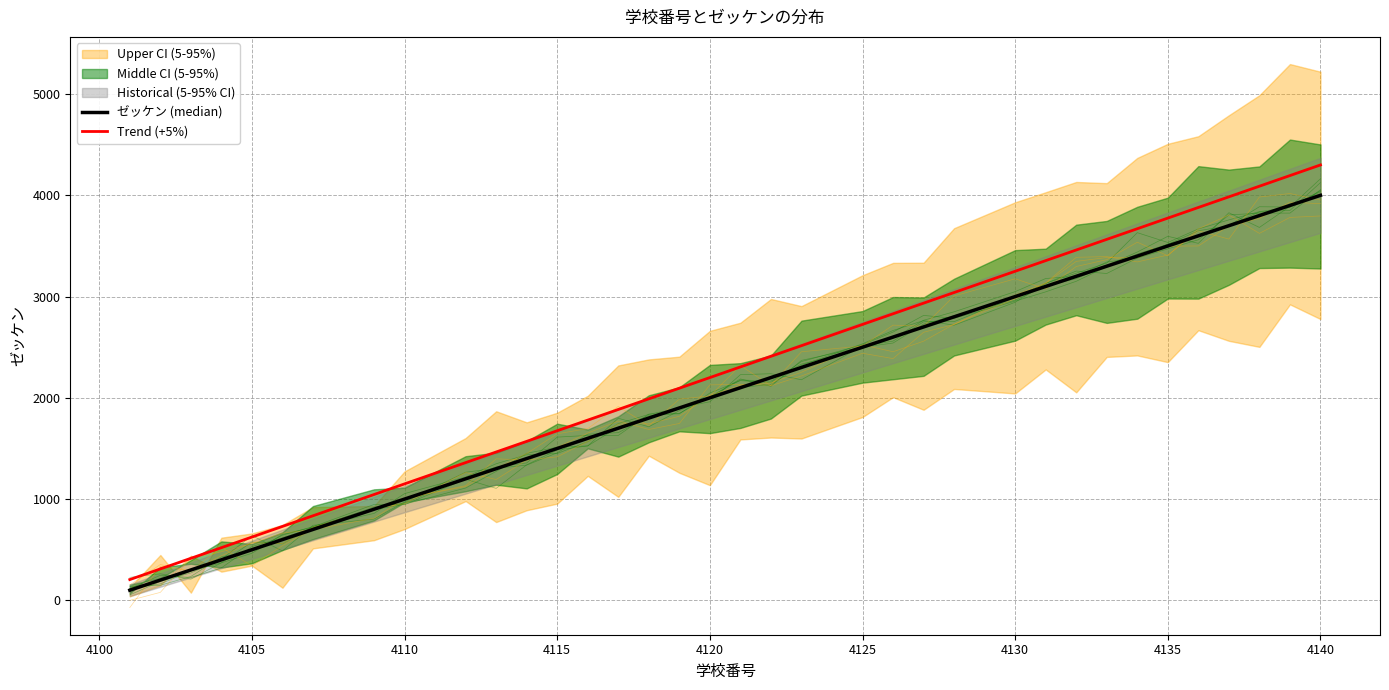

Is it true that Trend (+5%) equals 3943 at 4120?

False